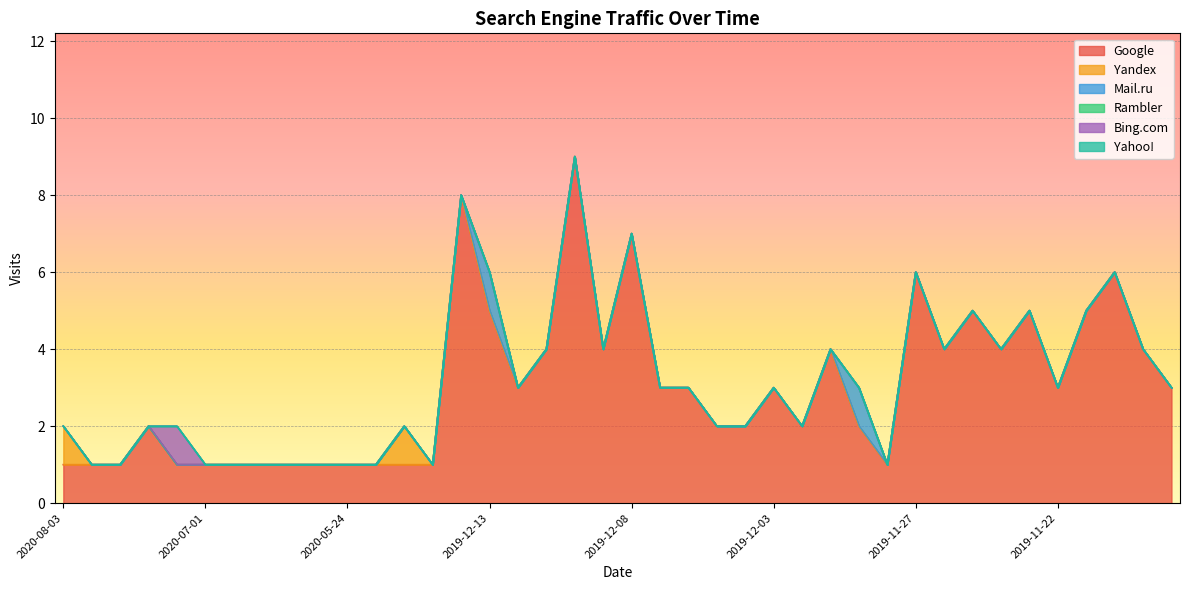

Rank the series at 2019-12-11 from lowest to highest value.

Yandex, Mail.ru, Rambler, Bing.com, Yahoo!, Google